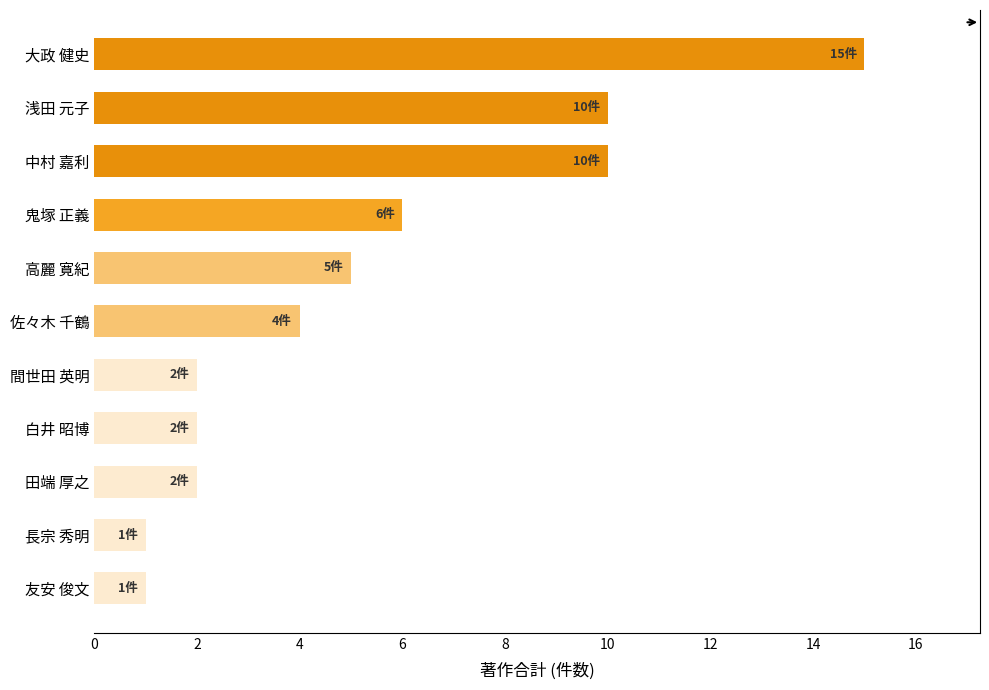

Which label corresponds to the largest value in the chart?

大政 健史